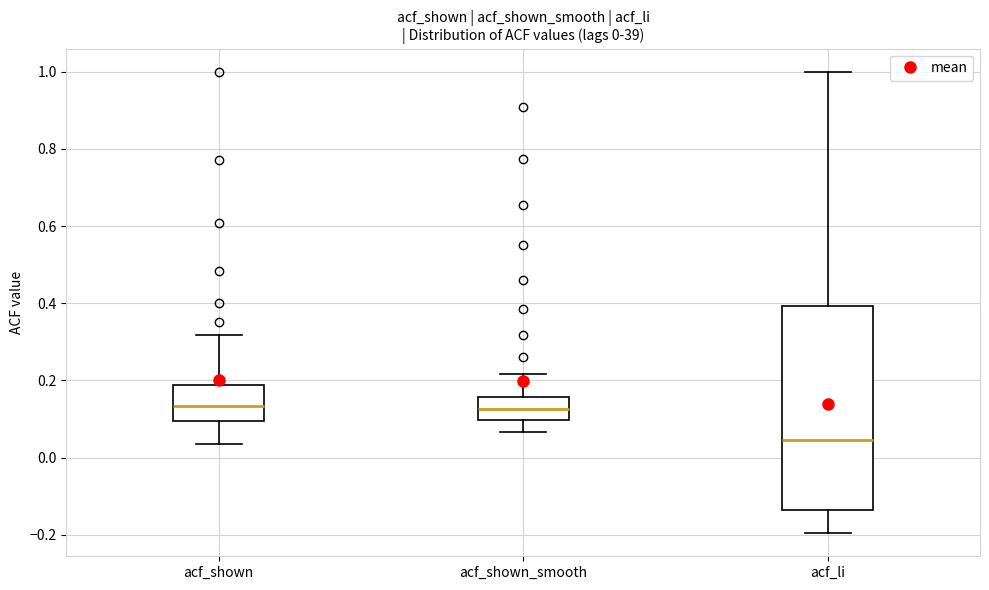

Which box is the tallest, from its lower edge to its upper edge?

acf_li